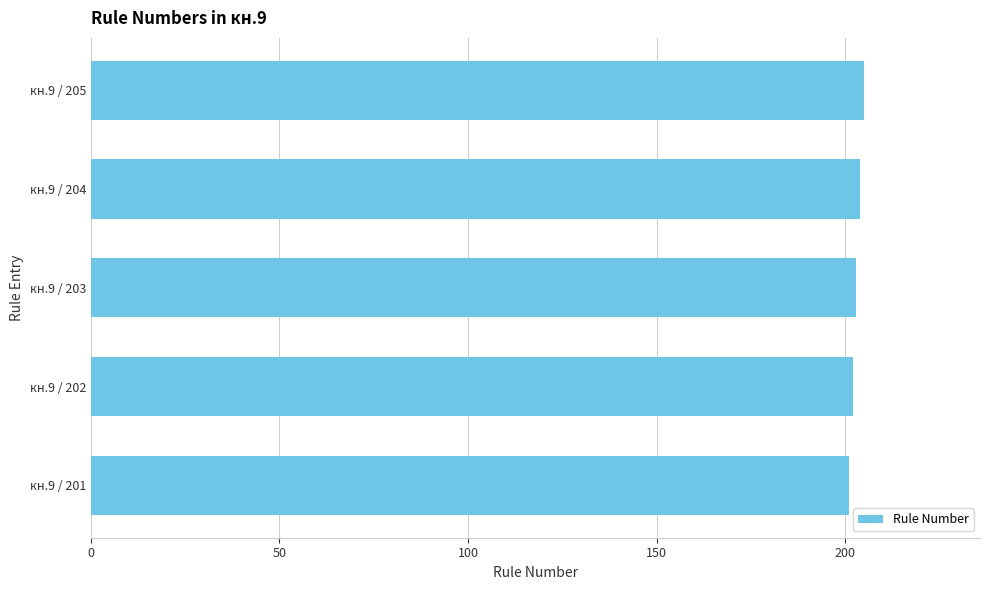

What is the smallest value displayed?

201